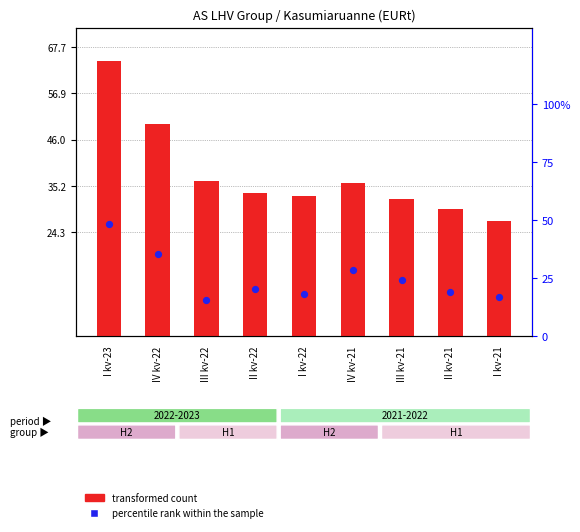

Which series contains the lowest Y value?

percentile rank within the sample